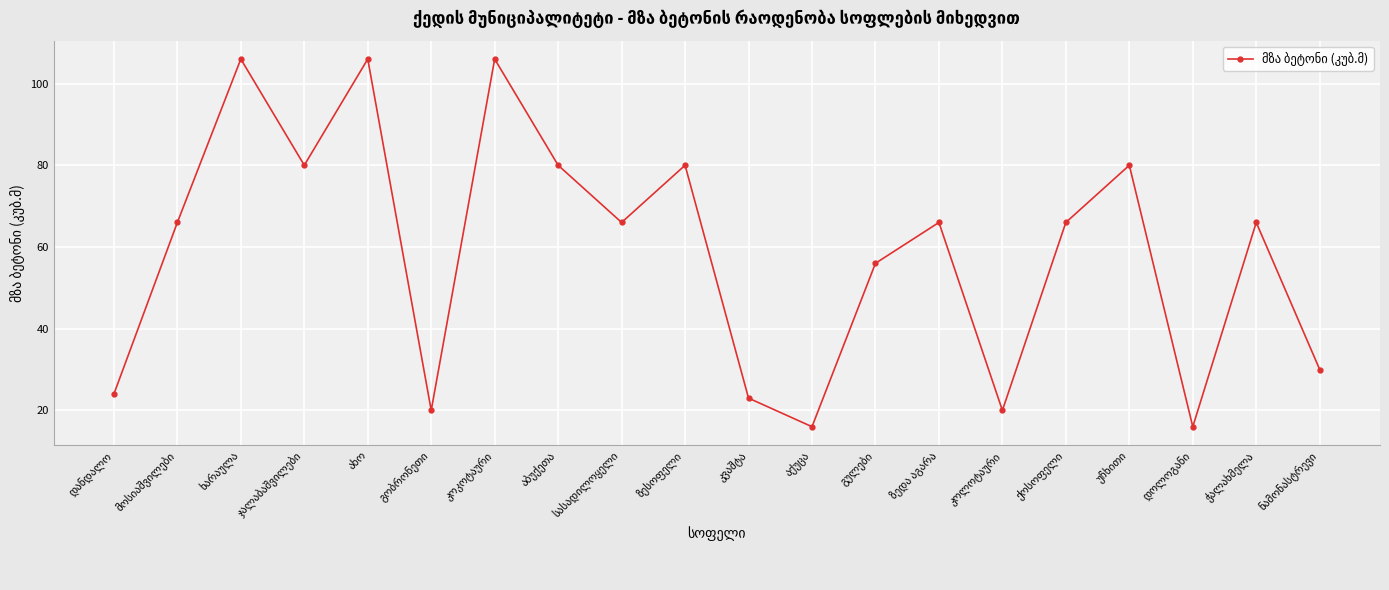

What is the value of the 9th point from the left?

66